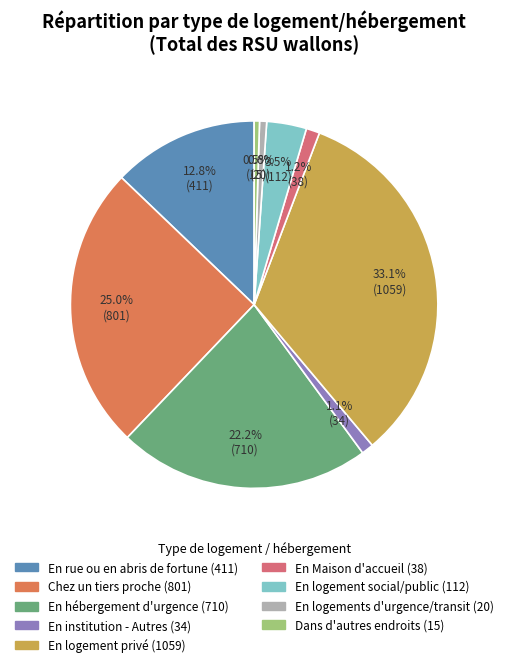

Between Dans d'autres endroits and En hébergement d'urgence, which is larger?

En hébergement d'urgence